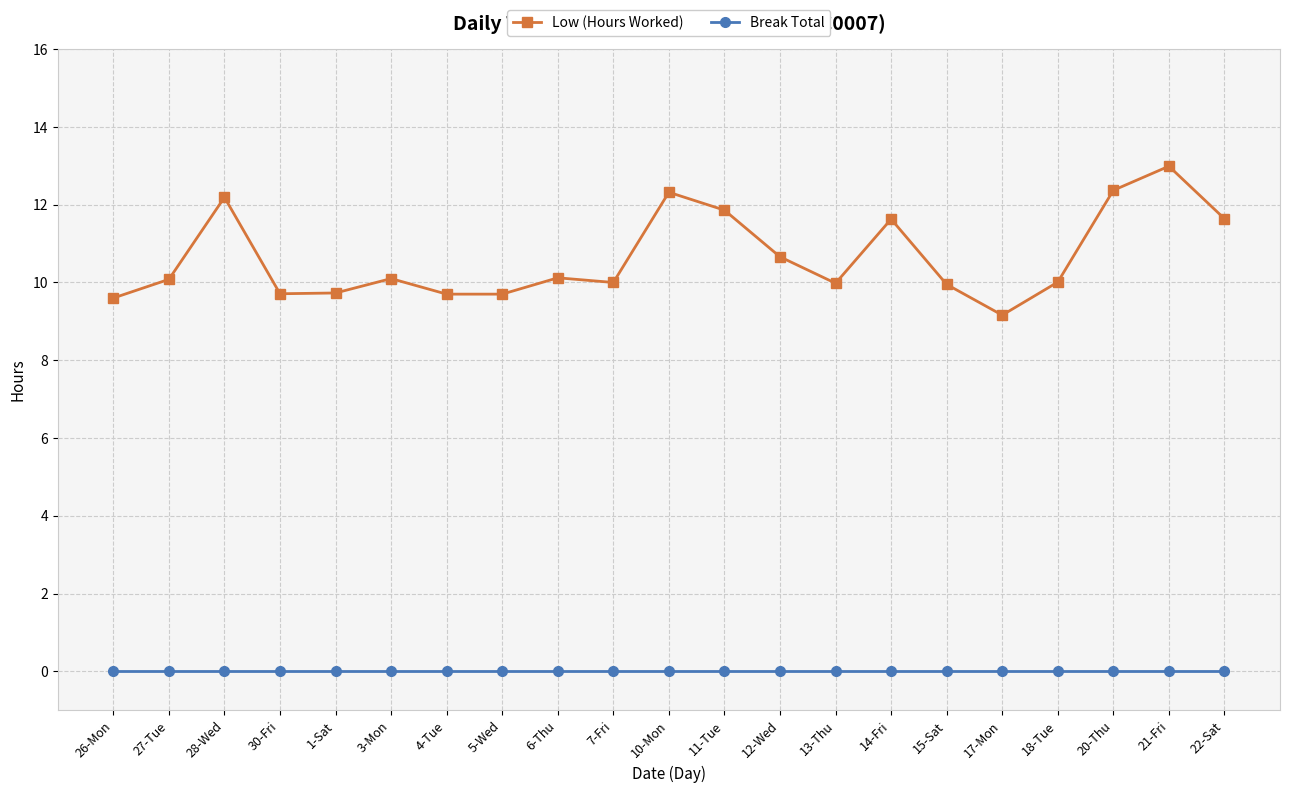

True or false: Break Total and Low (Hours Worked) intersect in this chart.

False